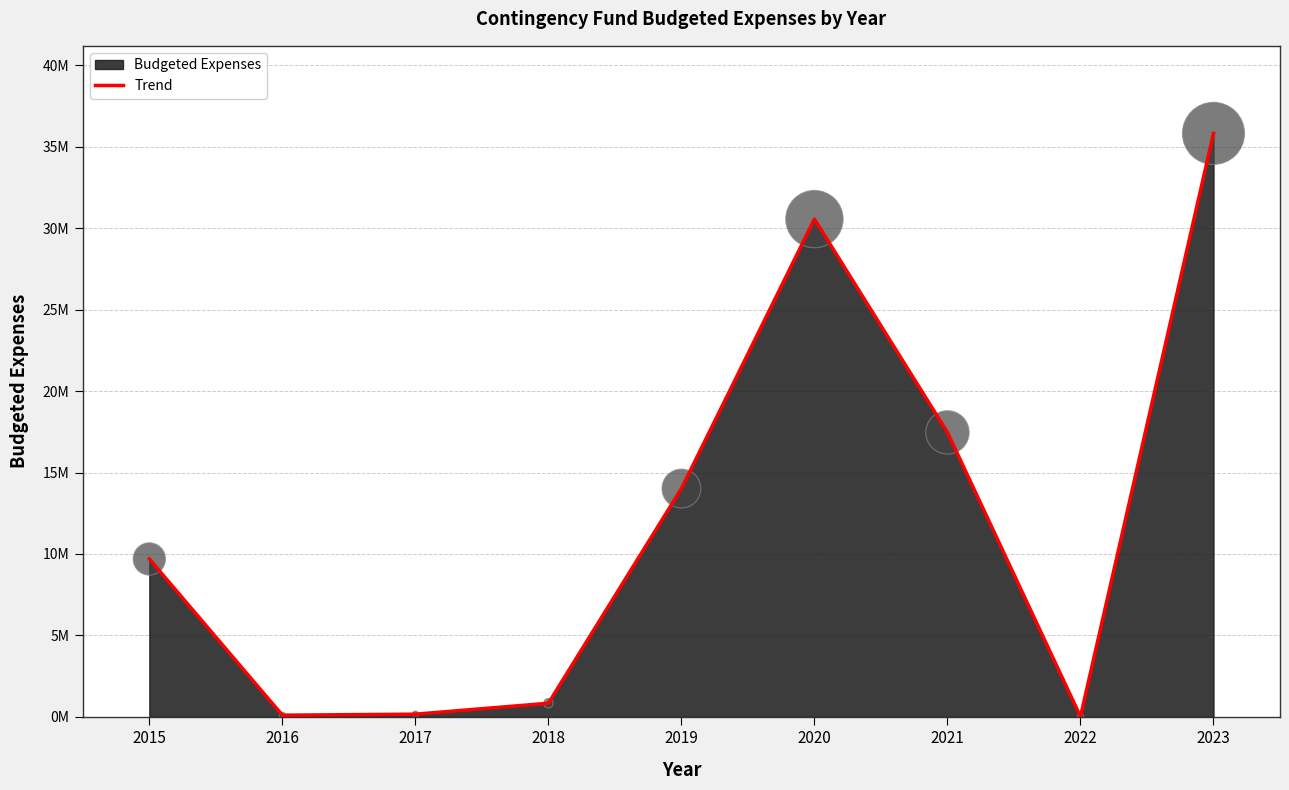

What is the change in value from 2021 to 2023?

+18353083.9